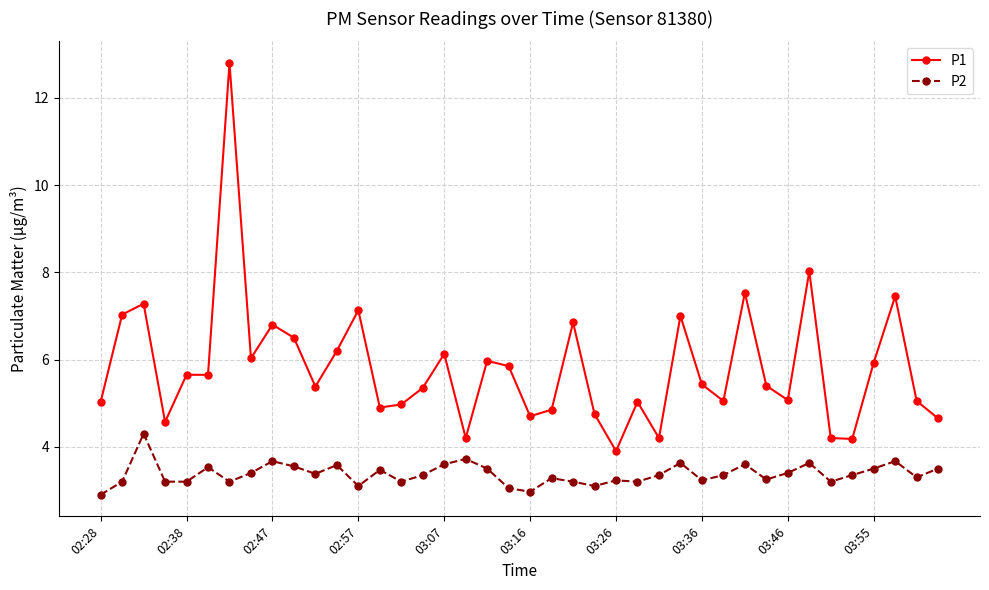

Does the chart have visible grid lines?

Yes